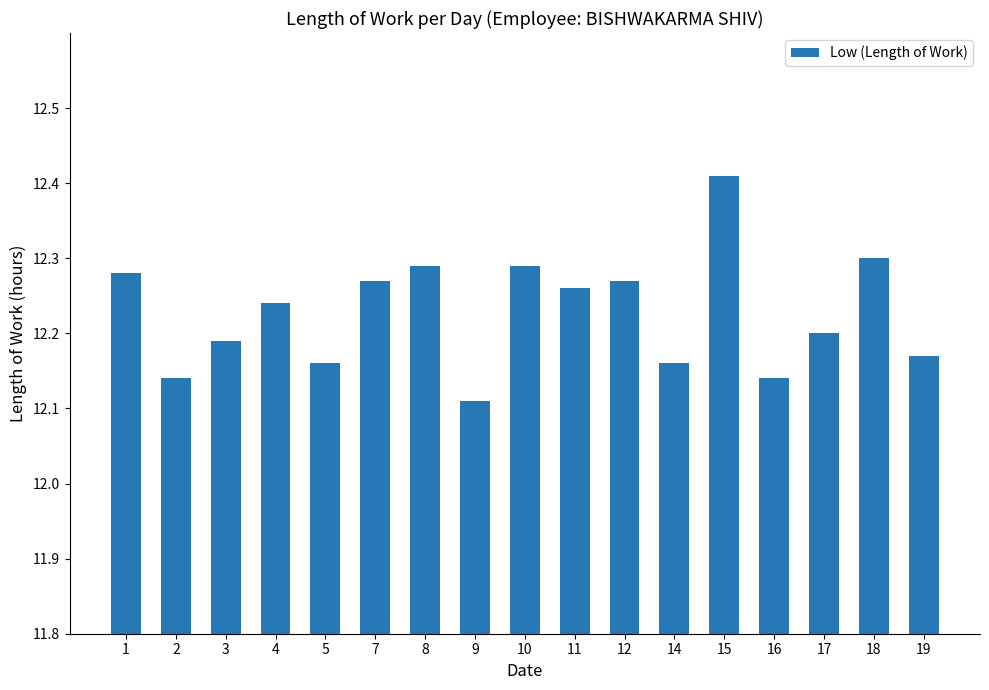

Approximately how many times larger is the value at 19 compared to 5?

1.0